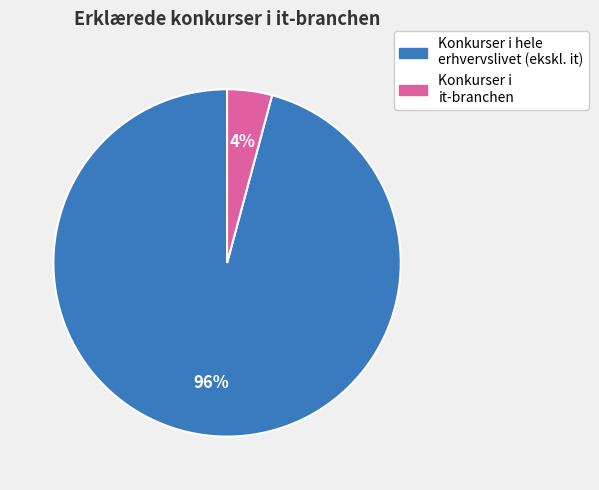

Count the number of slices in the pie.

2